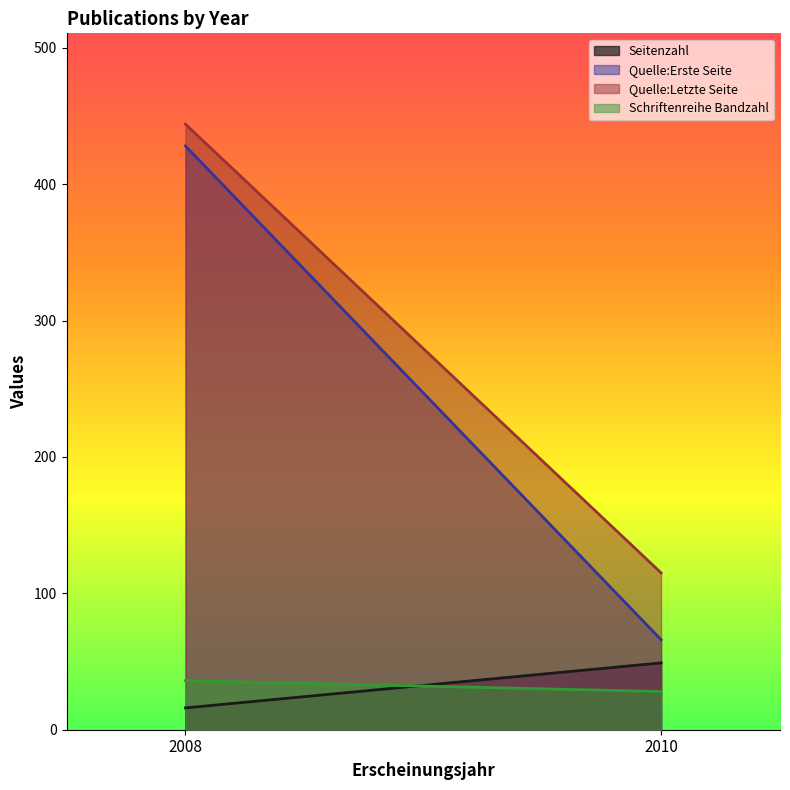

What is the sum of all Seitenzahl values?

65